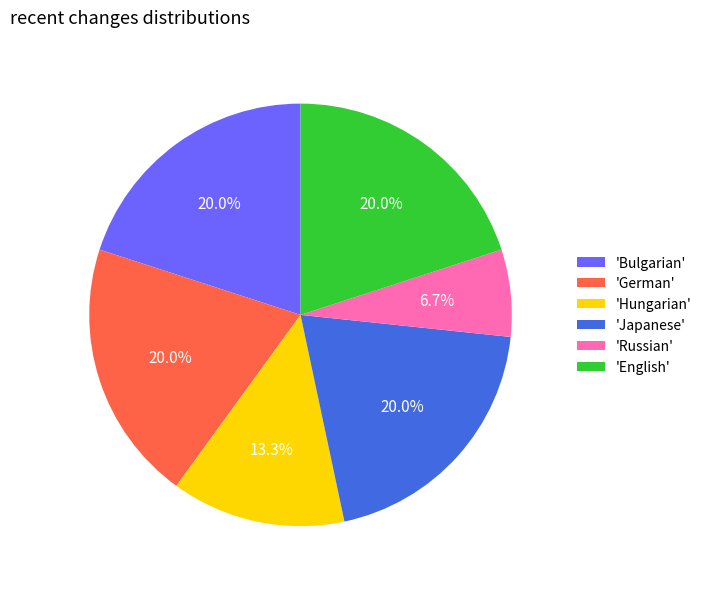

Approximately how many times larger is the value at 'English' compared to 'Japanese'?

1.0